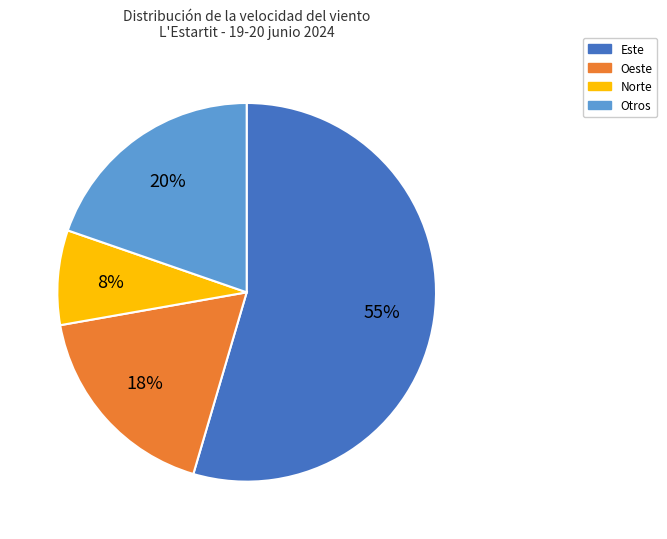

Is there a majority slice in this chart?

Yes